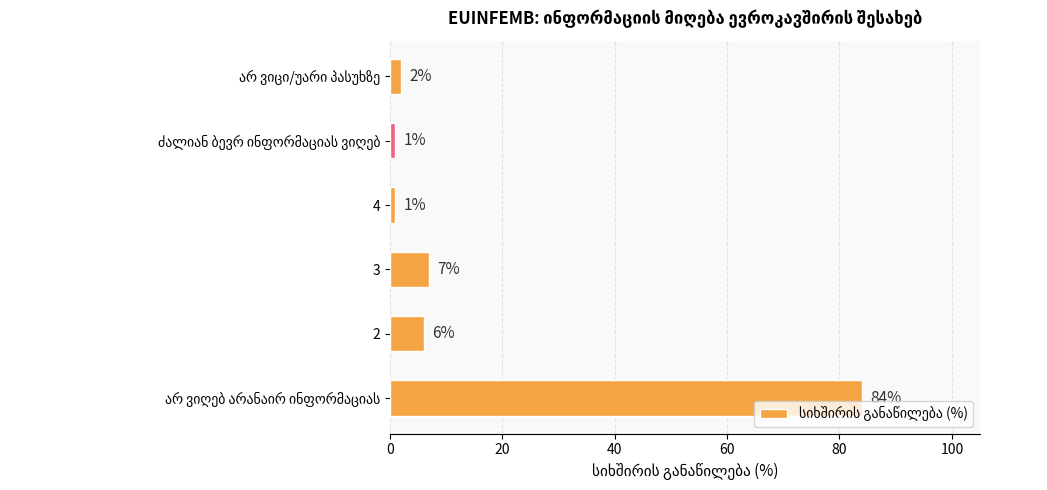

What is the greatest value displayed?

84